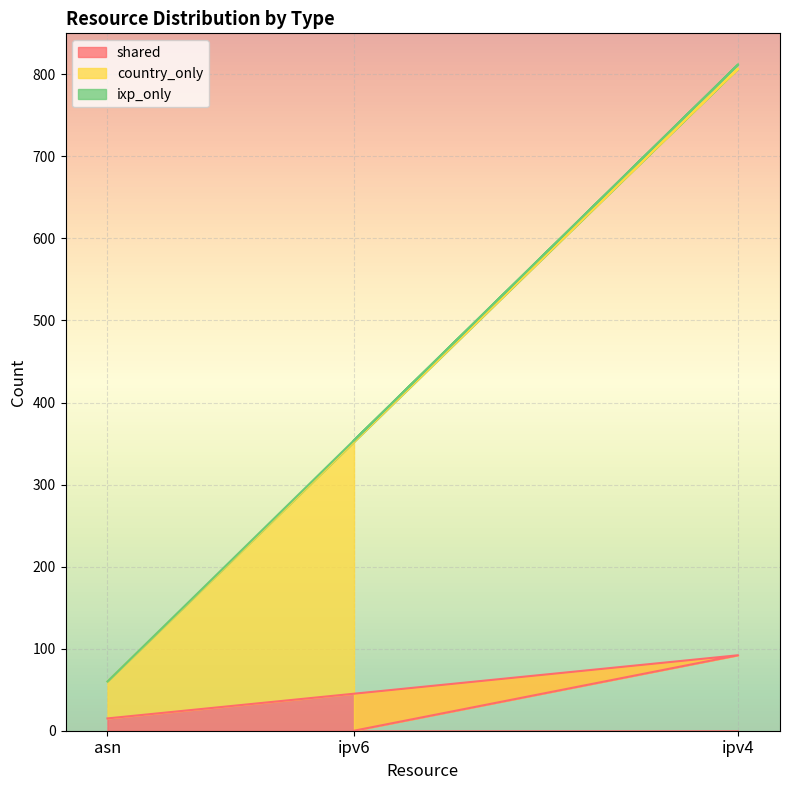

At which label does country_only reach its peak?

ipv4